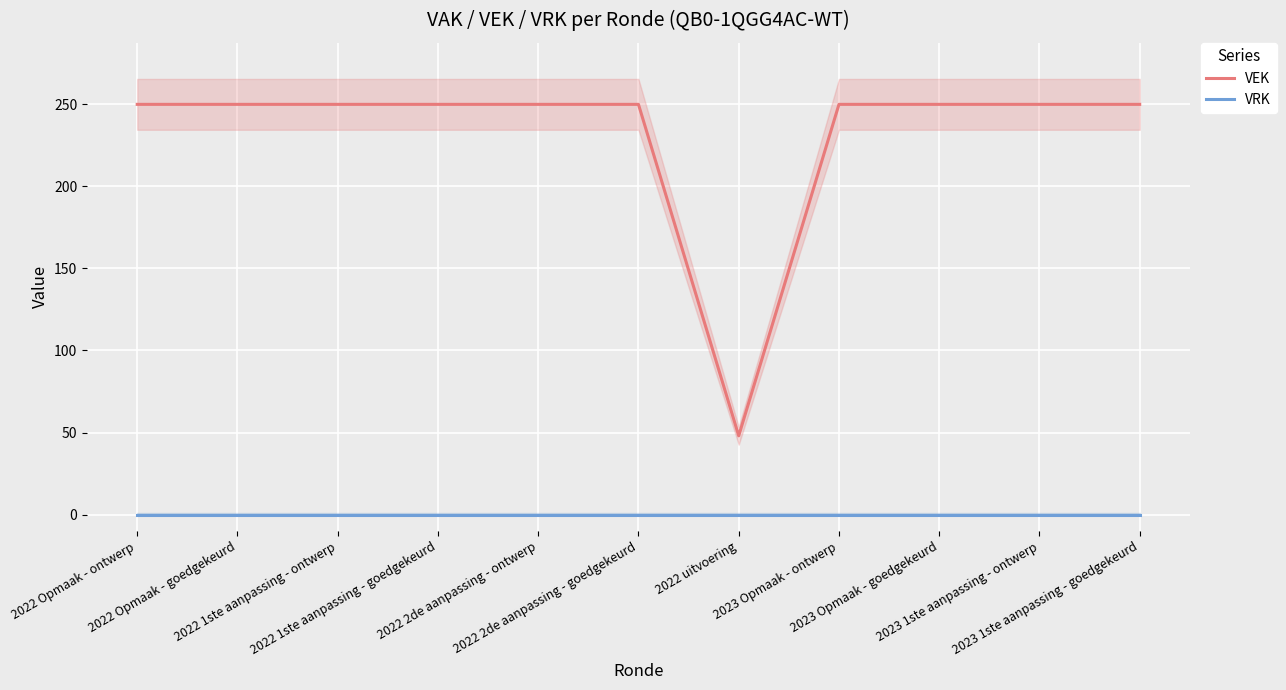

At which label does VEK reach its minimum?

2022 uitvoering